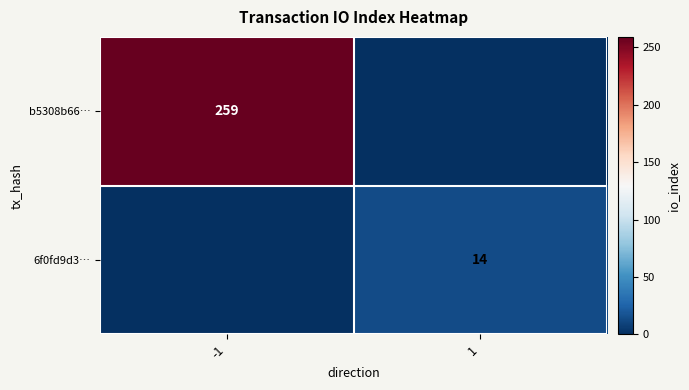

True or false: b5308b66… has a value of 259 at -1.

True